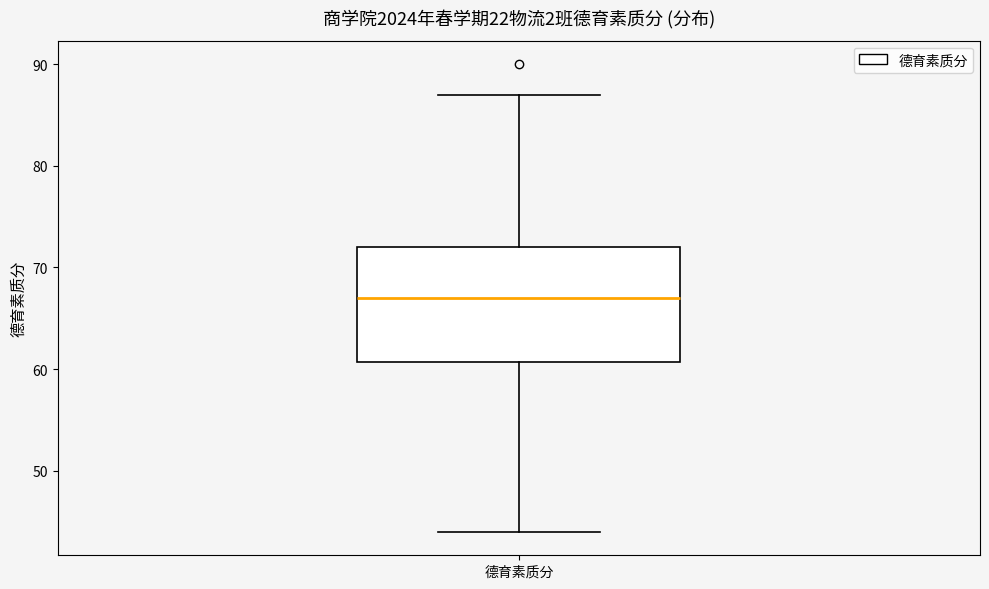

Read this box plot against the y-axis: the position of the median line, the range covered by the box, and the ends of both whiskers. The values are not printed on the chart, so give them approximately, as read against the axis.

median 67, box 61 to 72, whiskers 44 to 87